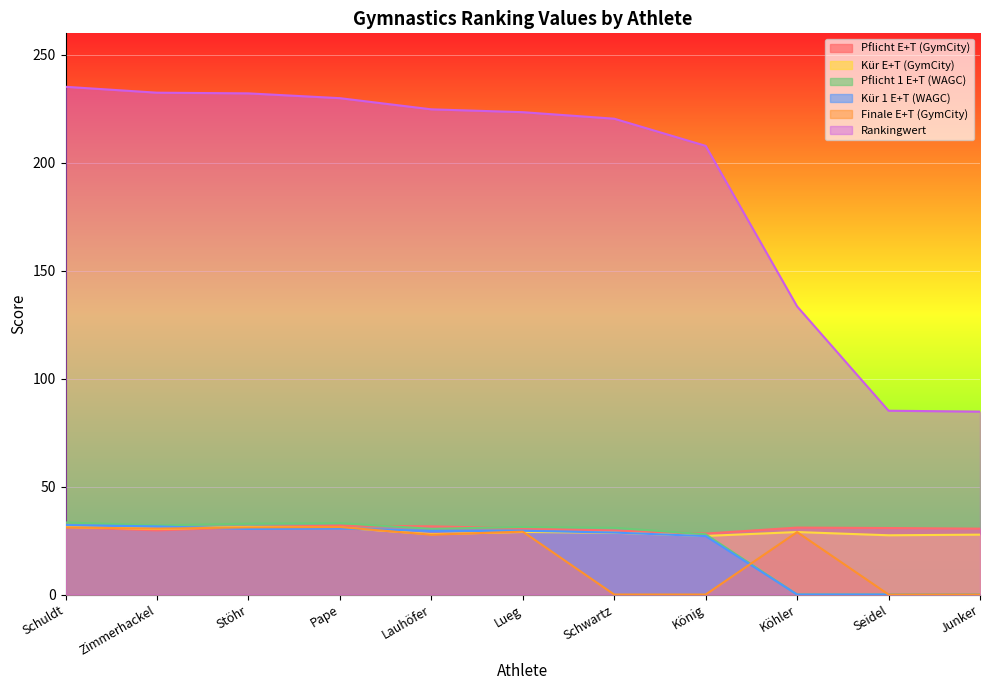

What is the spread (max minus min) of values at Köhler?

133.5